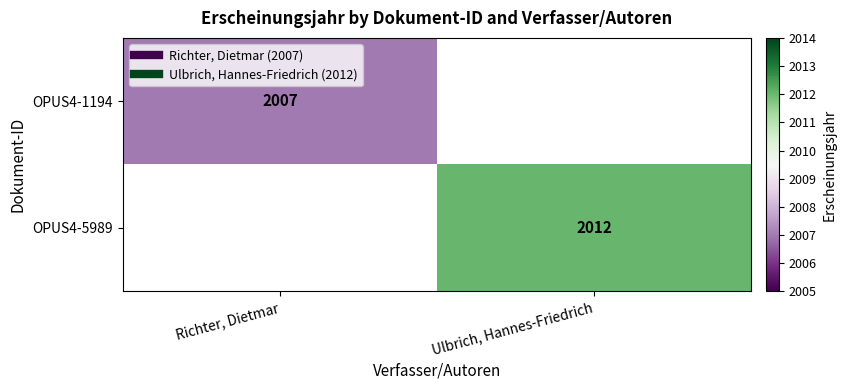

List the series in order of their overall mean, lowest first.

OPUS4-1194, OPUS4-5989